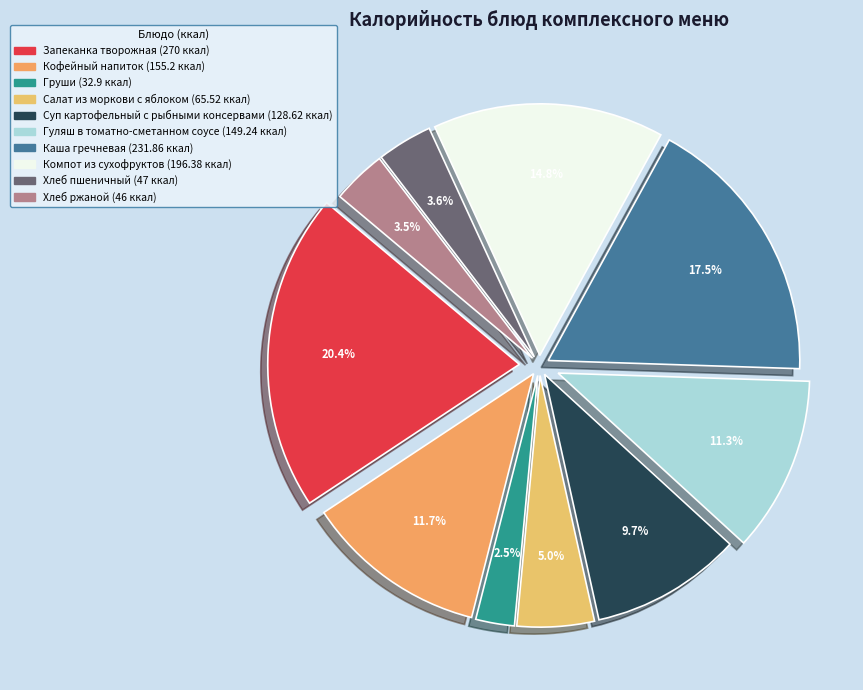

Which slice is the largest?

Запеканка творожная